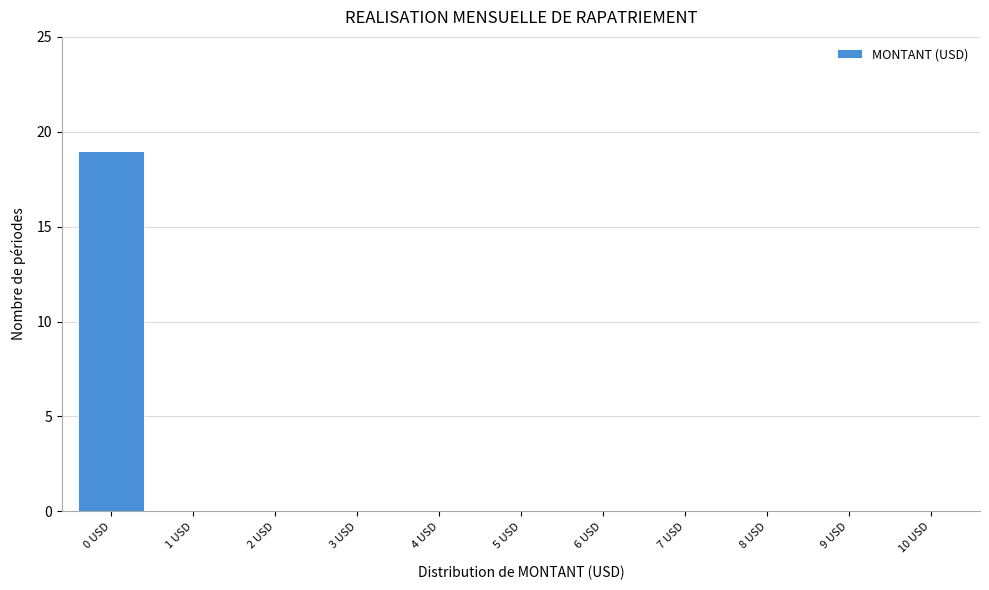

Reading right to left, list all the values displayed in this chart.

10 USD=0	9 USD=0	8 USD=0	7 USD=0	6 USD=0	5 USD=0	4 USD=0	3 USD=0	2 USD=0	1 USD=0	0 USD=19